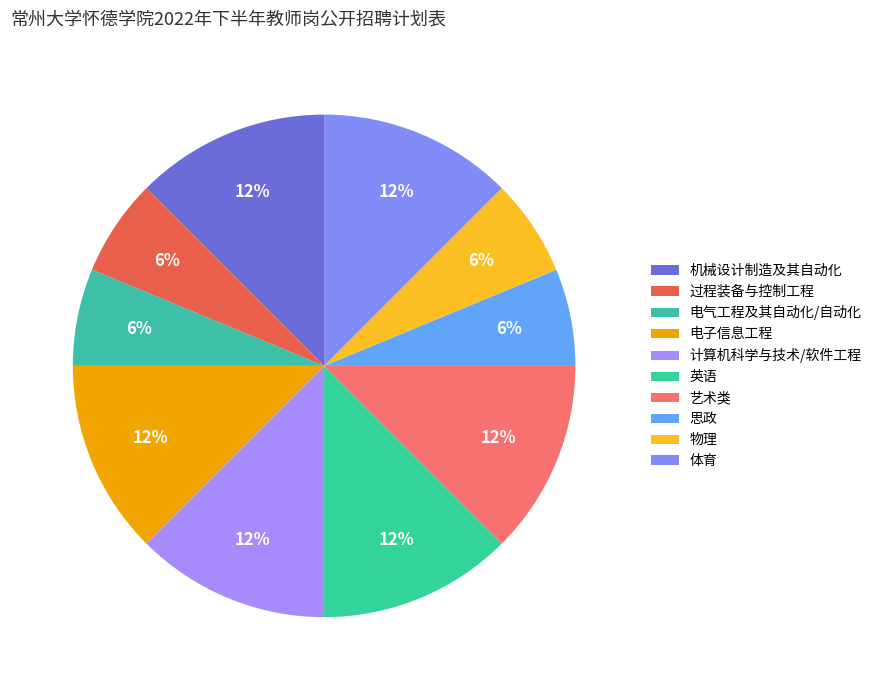

To the nearest percent, what portion does 艺术类 represent?

12%